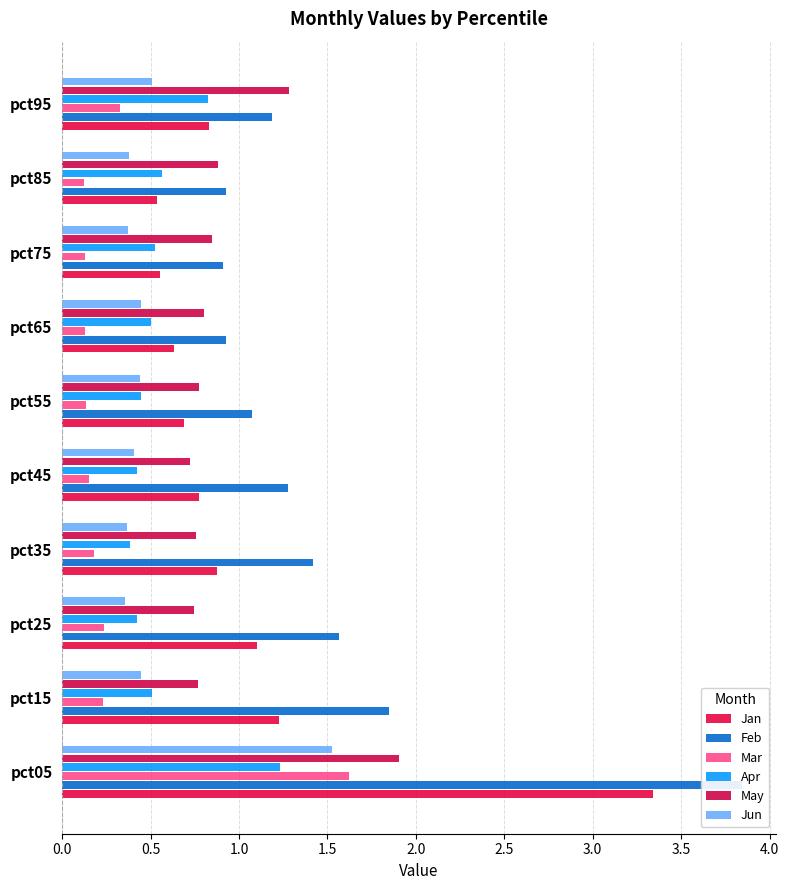

What is the minimum value shown in the chart?

0.1